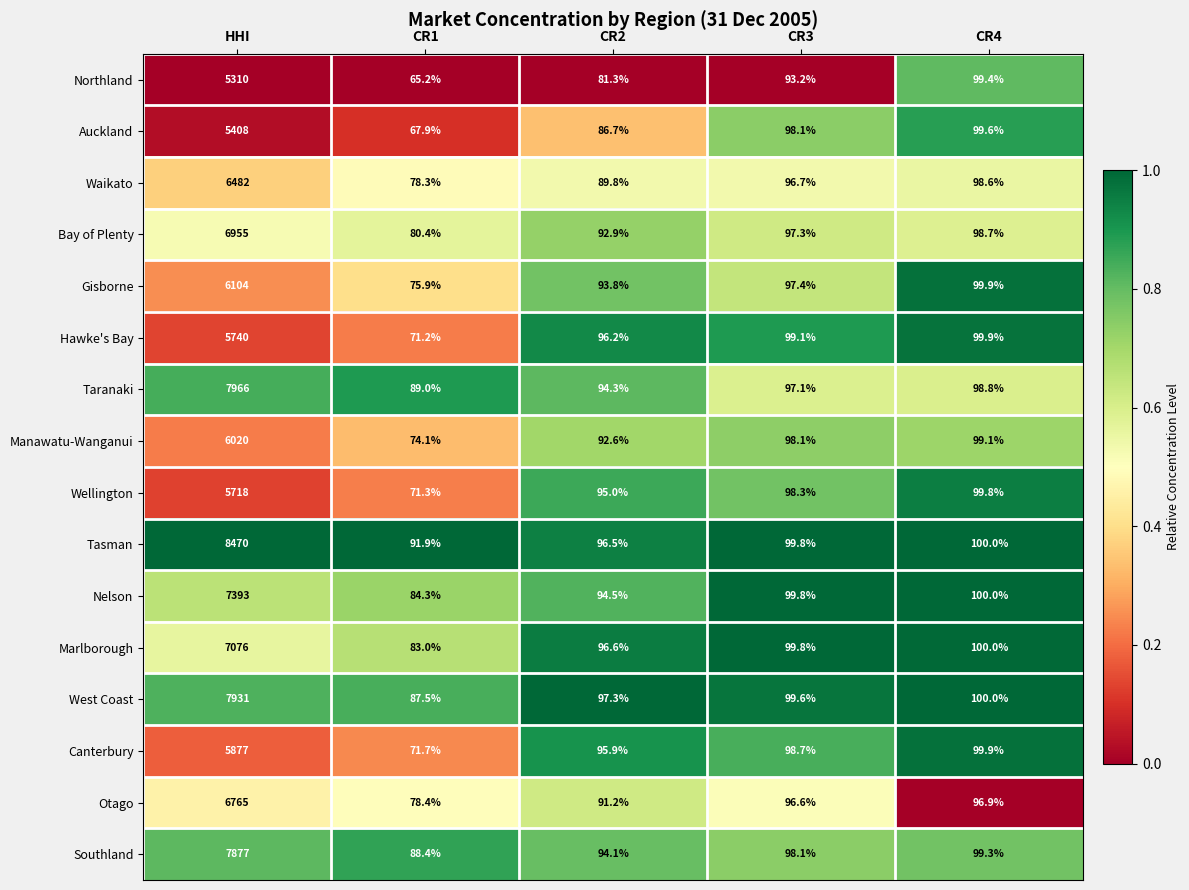

At which category does the chart reach its minimum across all series?

CR1